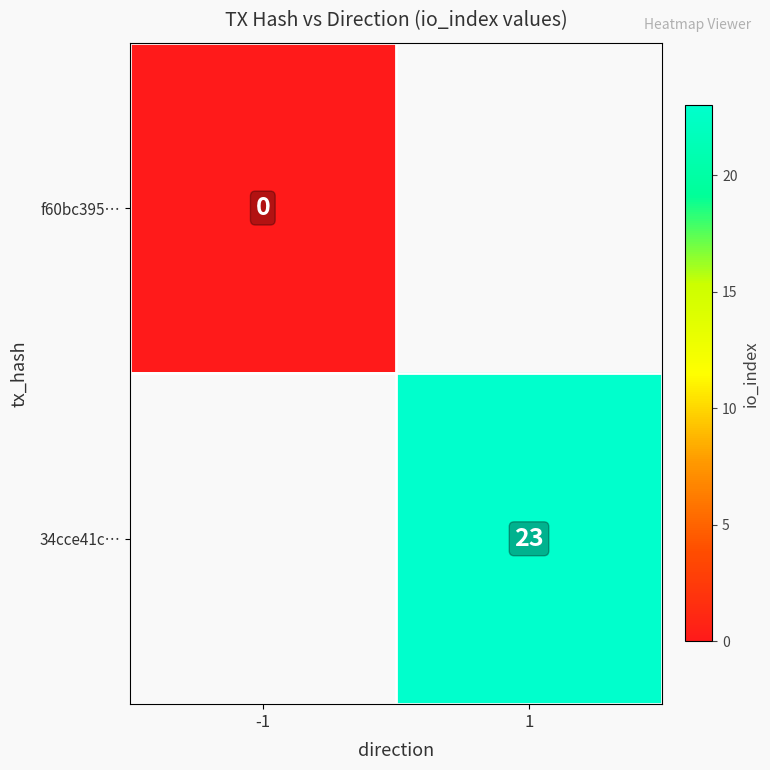

Is the value of f60bc395… at -1 greater than the value of 34cce41c… at -1?

No